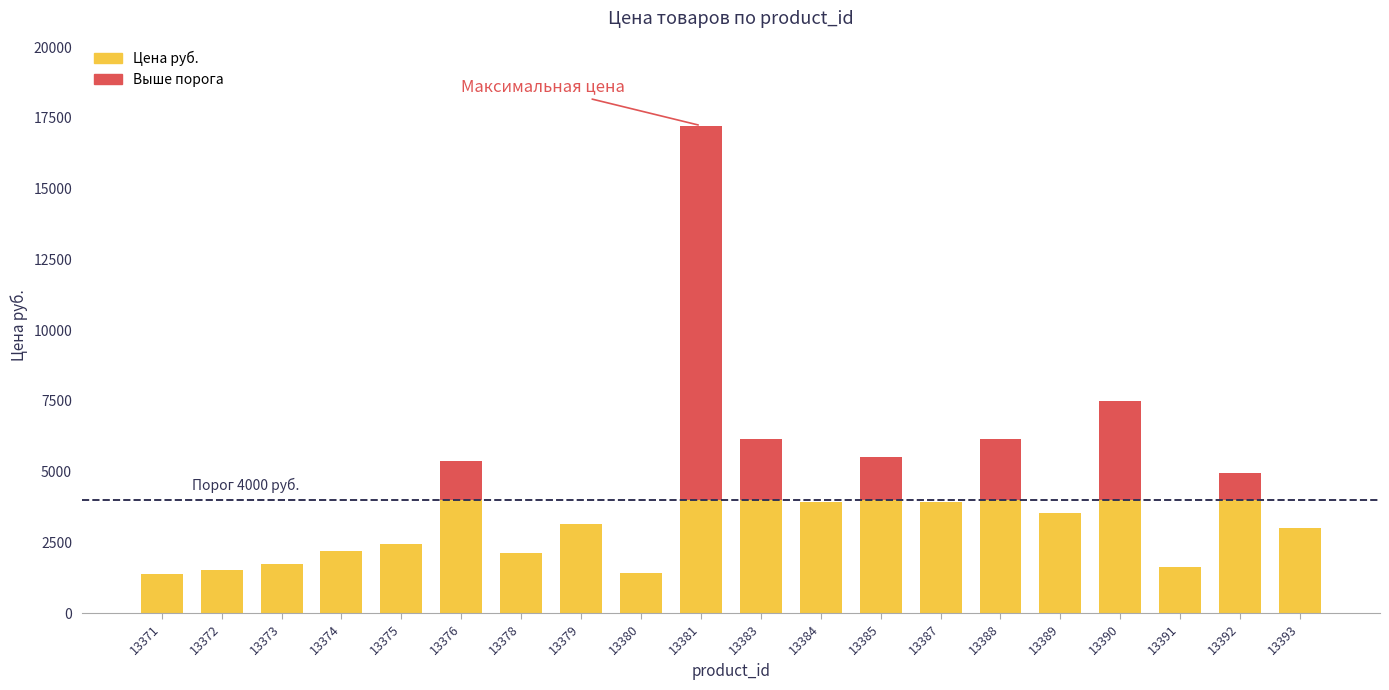

At which label does the data first exceed 3538?

13376